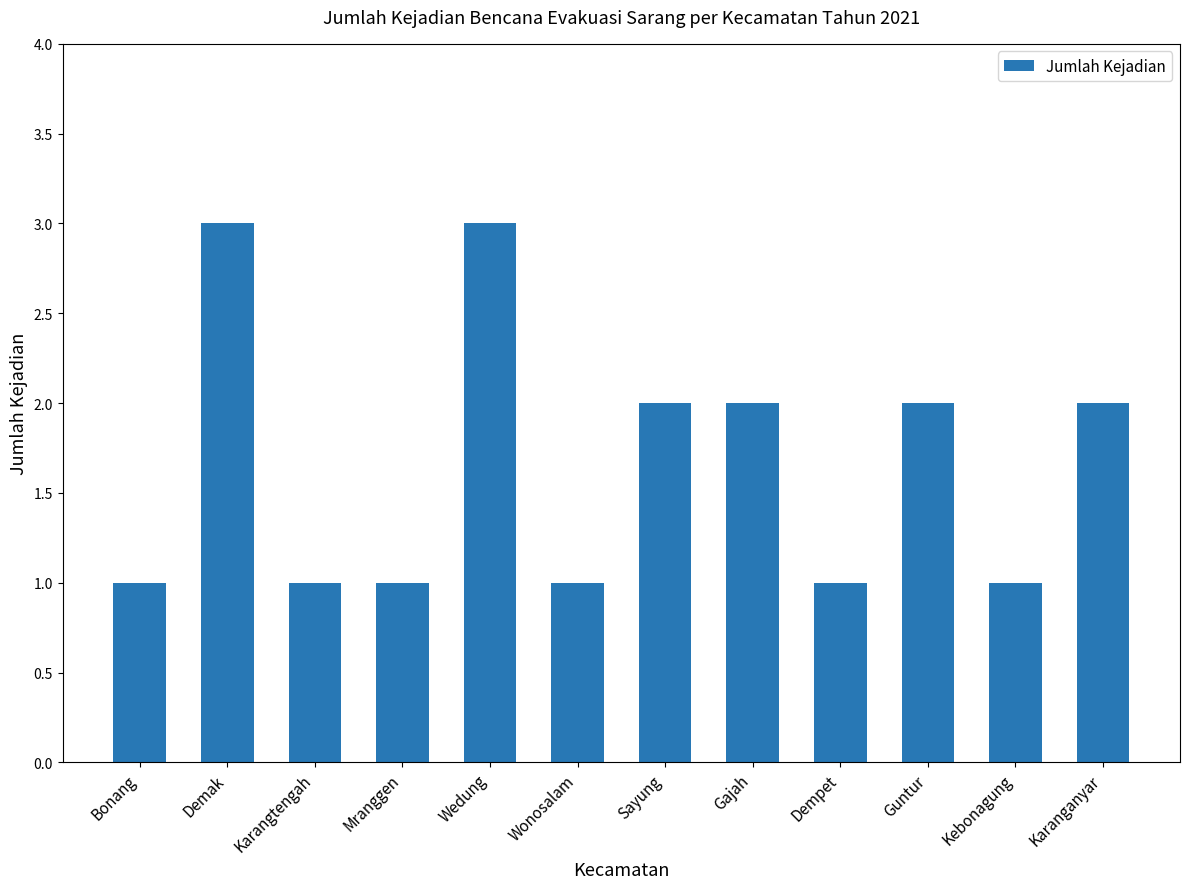

What is the maximum value shown in the chart?

3